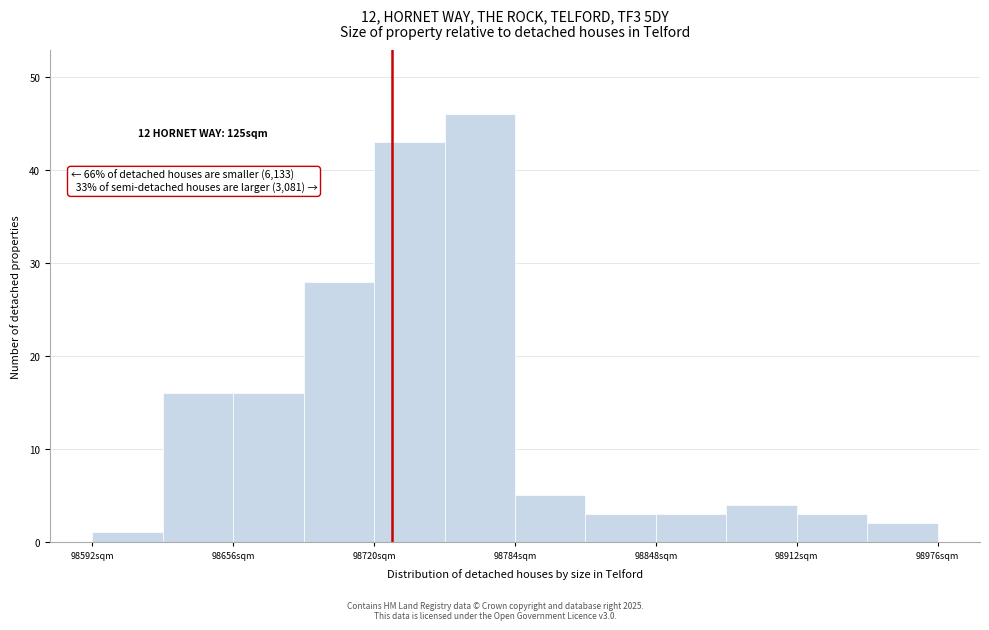

Read against the x-axis, roughly where is the centre of the tallest bar?

98770